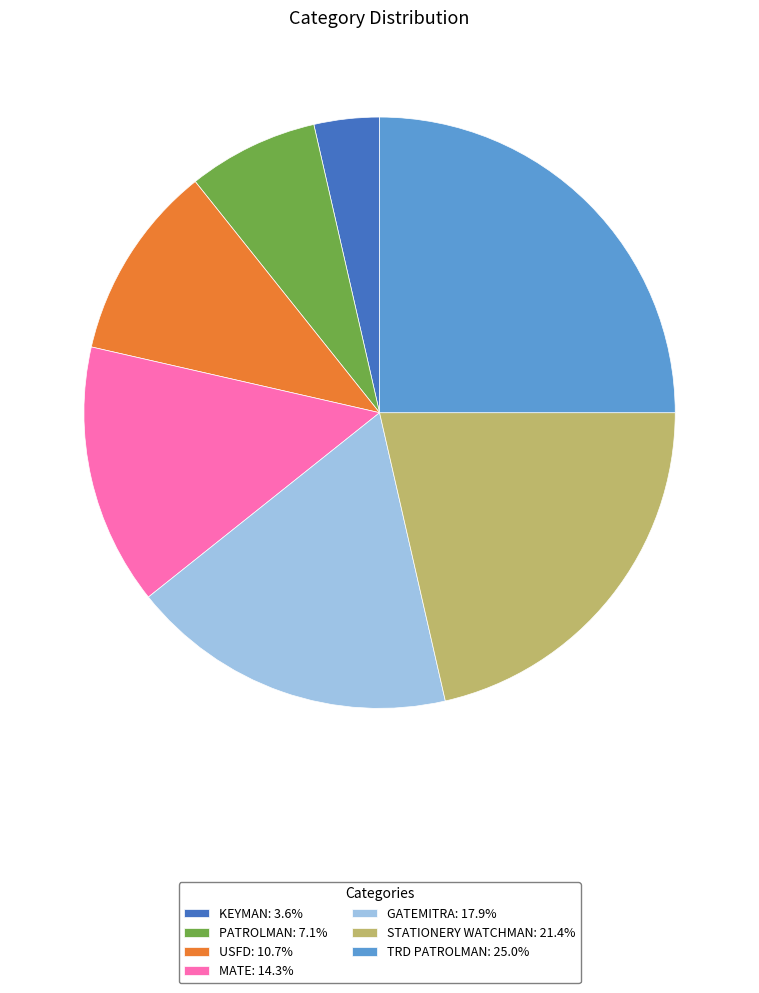

Is it true that MATE is 14% of the pie?

True